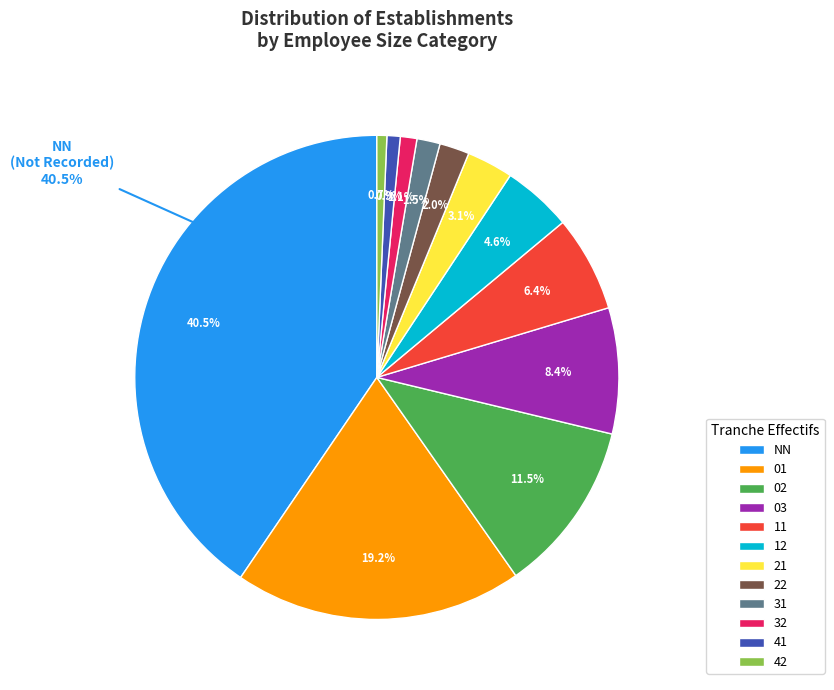

Count the number of slices in the pie.

12